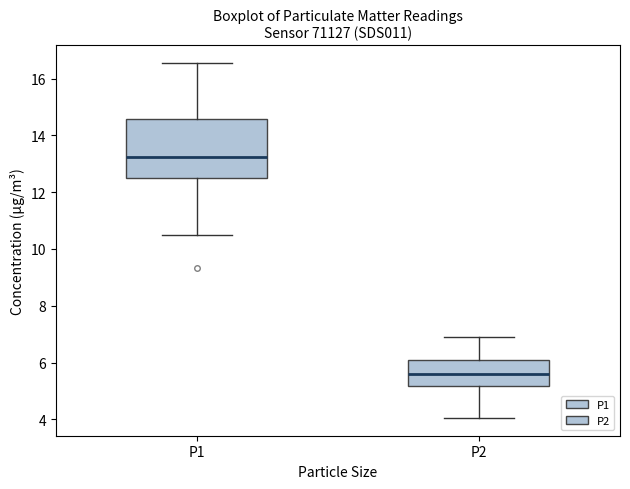

Which box has the highest median line?

P1